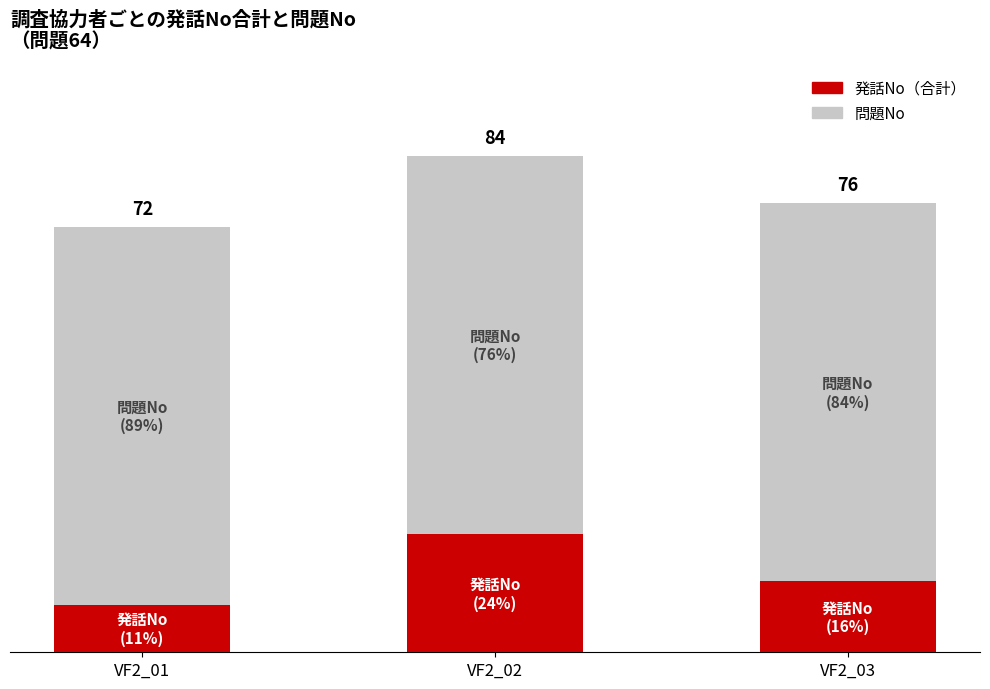

The 問題No series shows 64 at VF2_03. True or false?

True